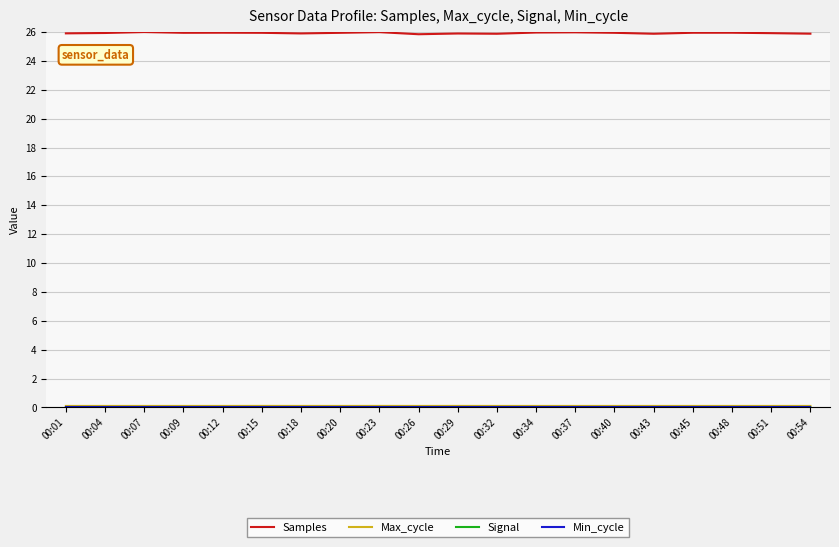

Which series has the largest total across all categories?

Samples